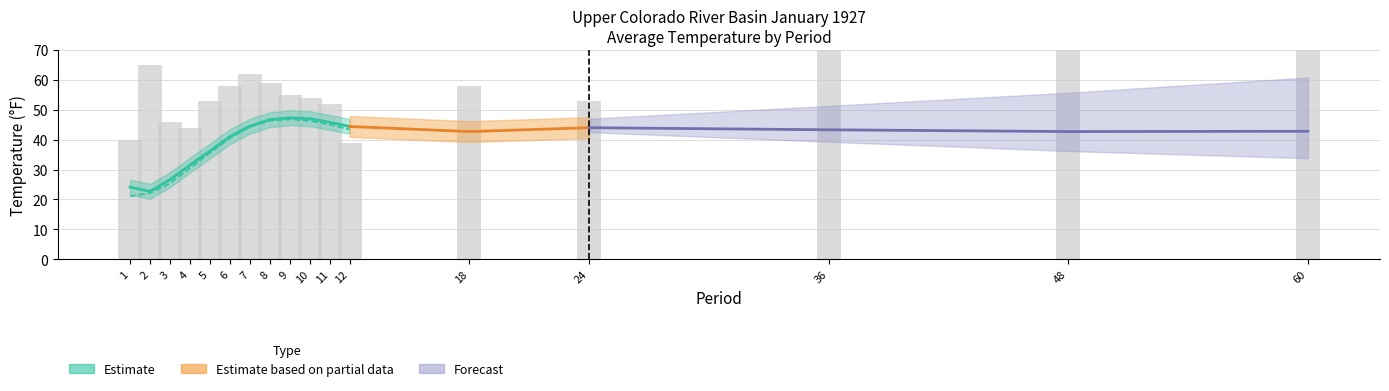

Is it true that the value at 1 is 61?

False